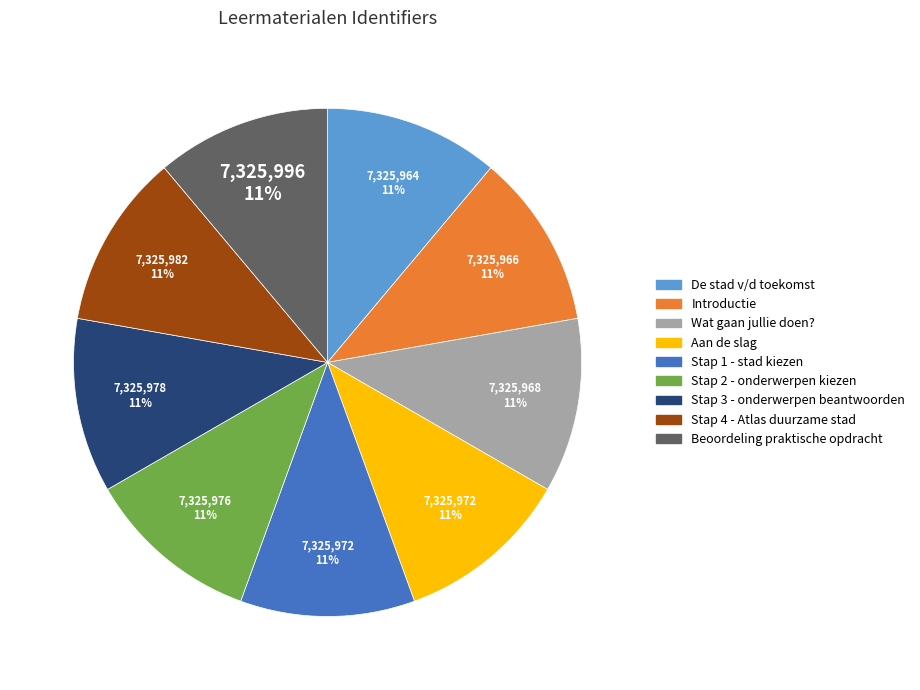

Is there a majority slice in this chart?

No